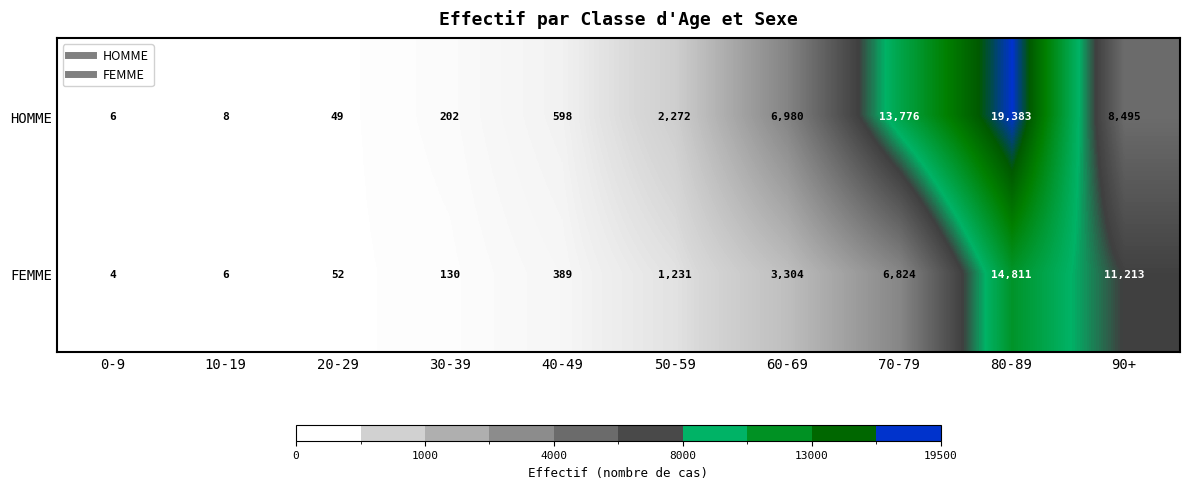

Which label corresponds to the smallest value in the chart?

0-9